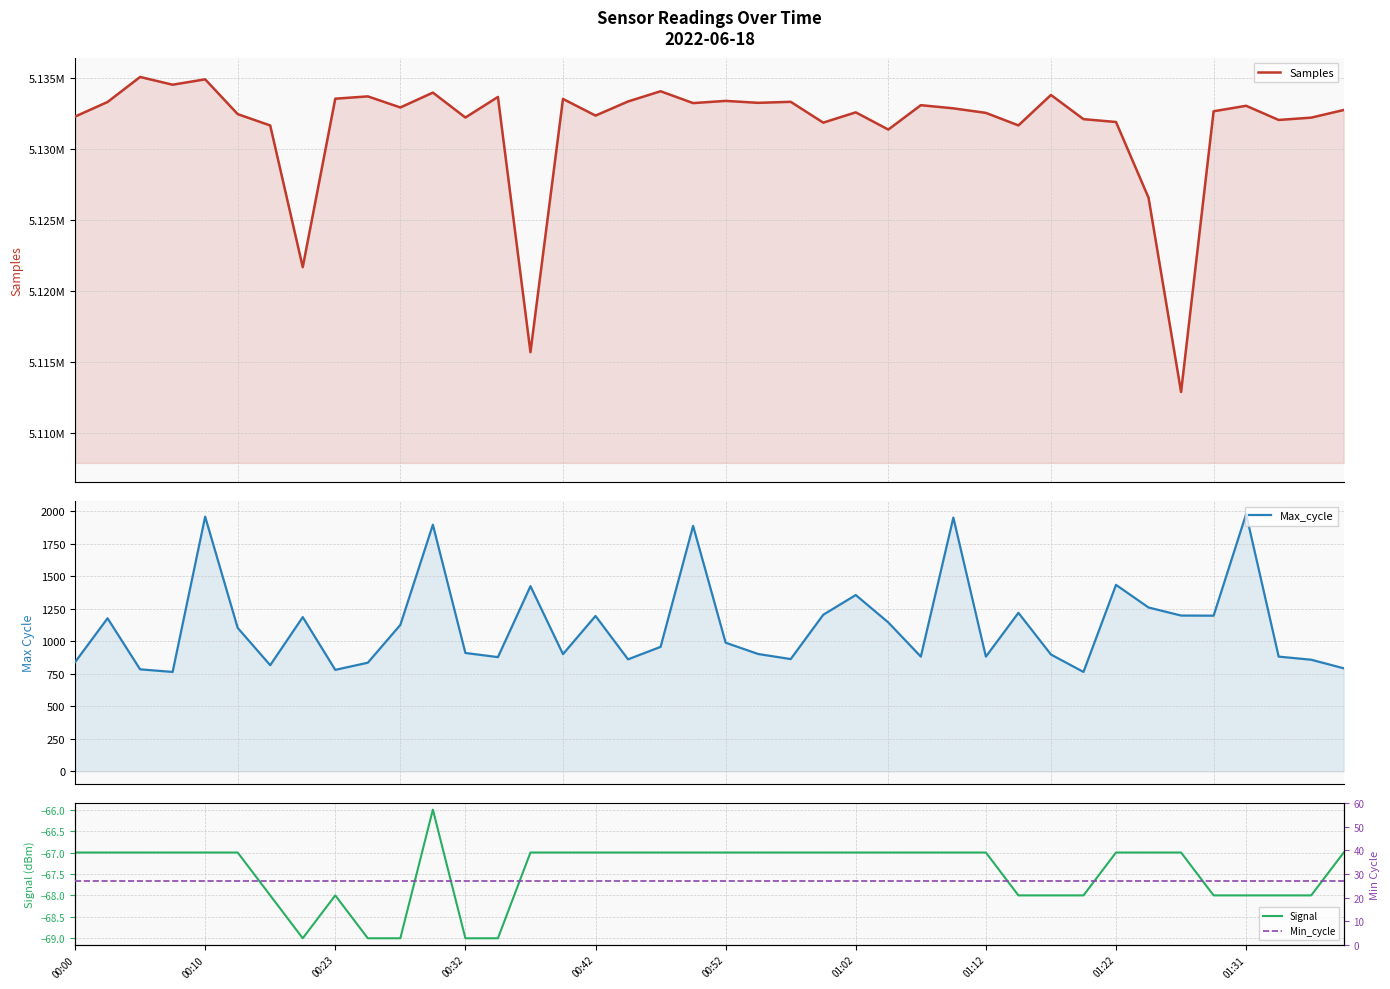

Reading left to right, transcribe all the data shown in this chart.

Samples: 5132282	5133312	5135074	5134529	5134910	5132456	5131655	5121666	5133543	5133707	5132925	5133972	5132216	5133667	5115669	5133528	5132352	5133348	5134069	5133233	5133388	5133252	5133323	5131855	5132581	5131367	5133086	5132863	5132543	5131660	5133807	5132101	5131900	5126561	5112862	5132656	5133044	5132044	5132207	5132746
Max_cycle: 840	1178	785	765	1960	1104	817	1187	781	836	1127	1898	911	879	1425	902	1196	862	958	1889	990	903	864	1205	1357	1146	883	1953	883	1220	899	765	1435	1261	1199	1198	1980	883	859	793
Signal: -67	-67	-67	-67	-67	-67	-68	-69	-68	-69	-69	-66	-69	-69	-67	-67	-67	-67	-67	-67	-67	-67	-67	-67	-67	-67	-67	-67	-67	-68	-68	-68	-67	-67	-67	-68	-68	-68	-68	-67
Min_cycle: 27	27	27	27	27	27	27	27	27	27	27	27	27	27	27	27	27	27	27	27	27	27	27	27	27	27	27	27	27	27	27	27	27	27	27	27	27	27	27	27